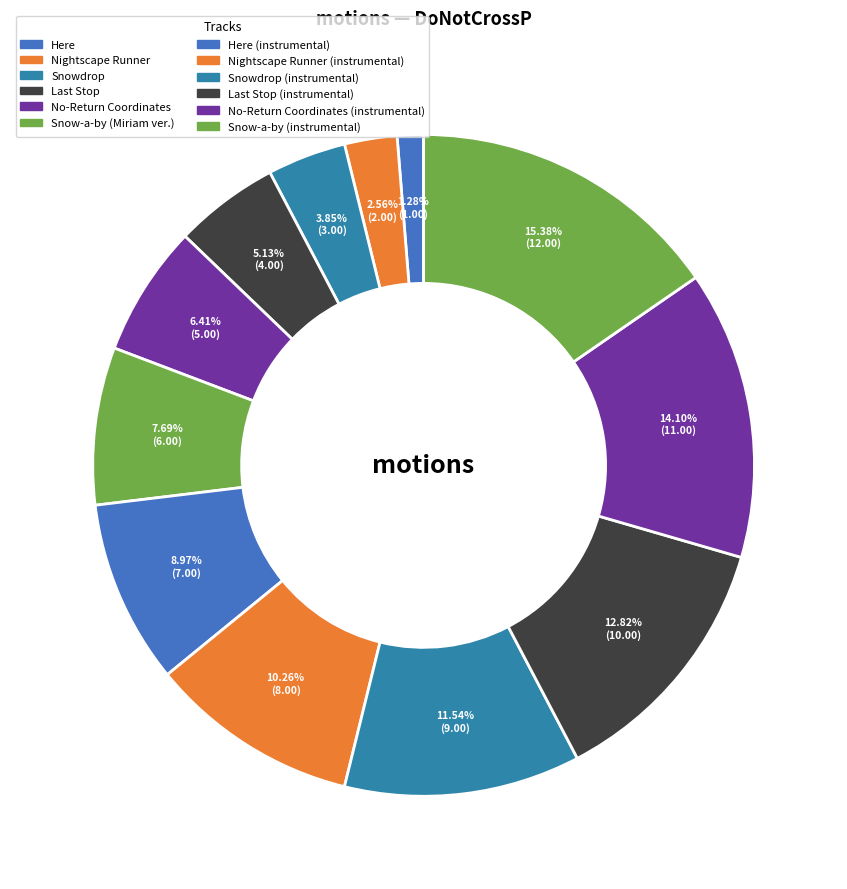

Count the number of slices in the pie.

12